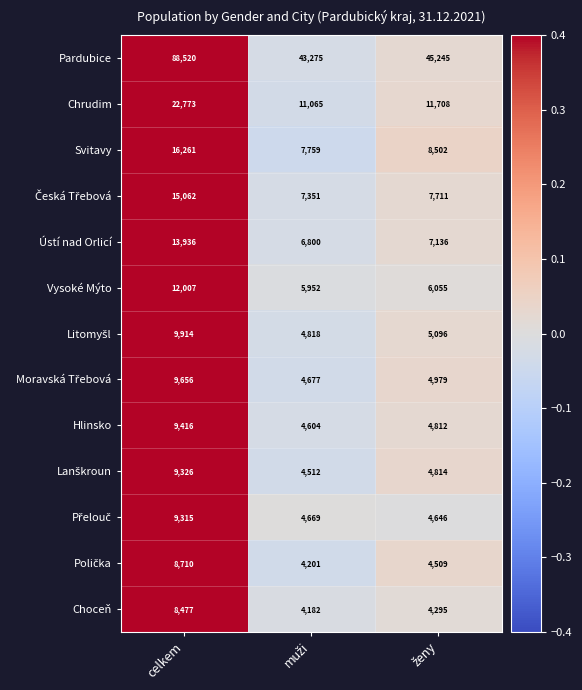

What is the difference between the second highest and minimum values in the Svitavy series?

743